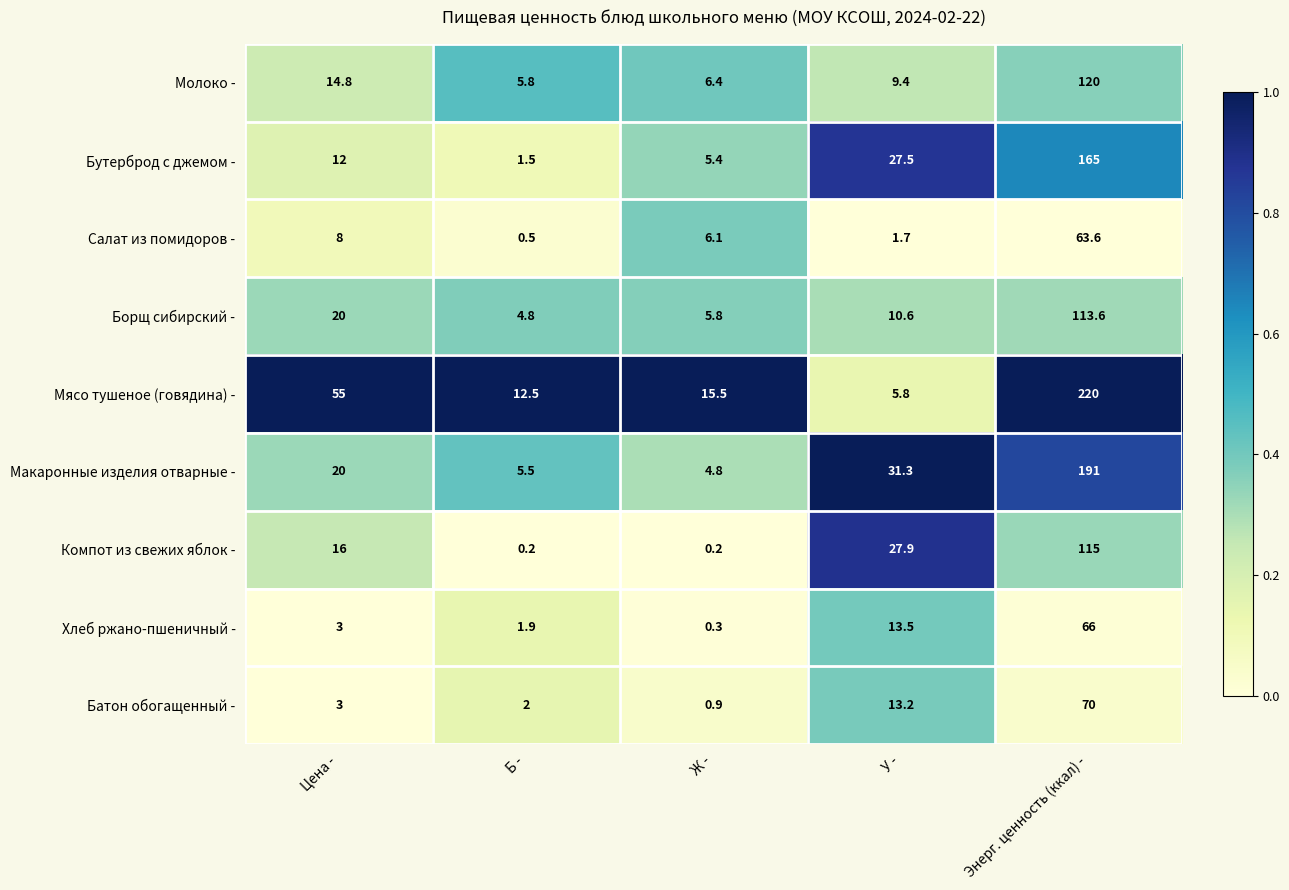

Between Ж - and Энерг. ценность (ккал) -, which series saw the biggest shift?

Мясо тушеное (говядина) -